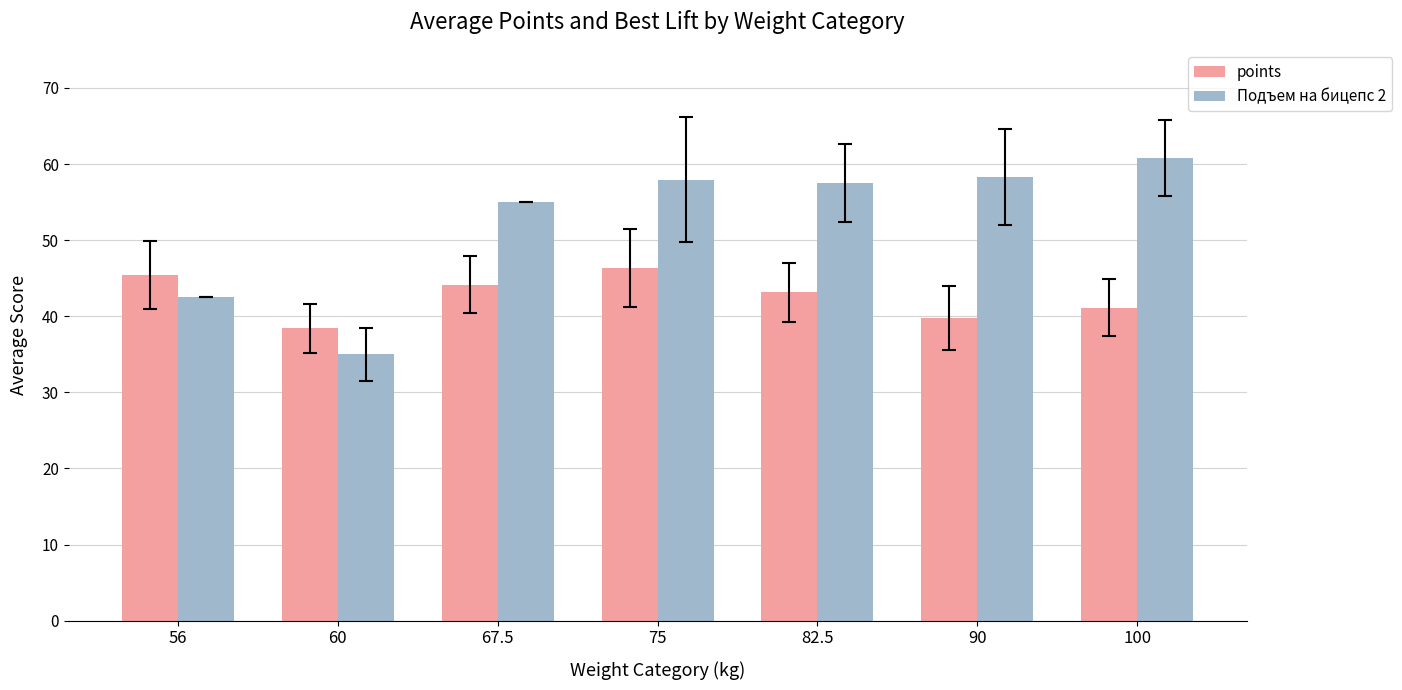

At which category is the sum across all series the highest?

75